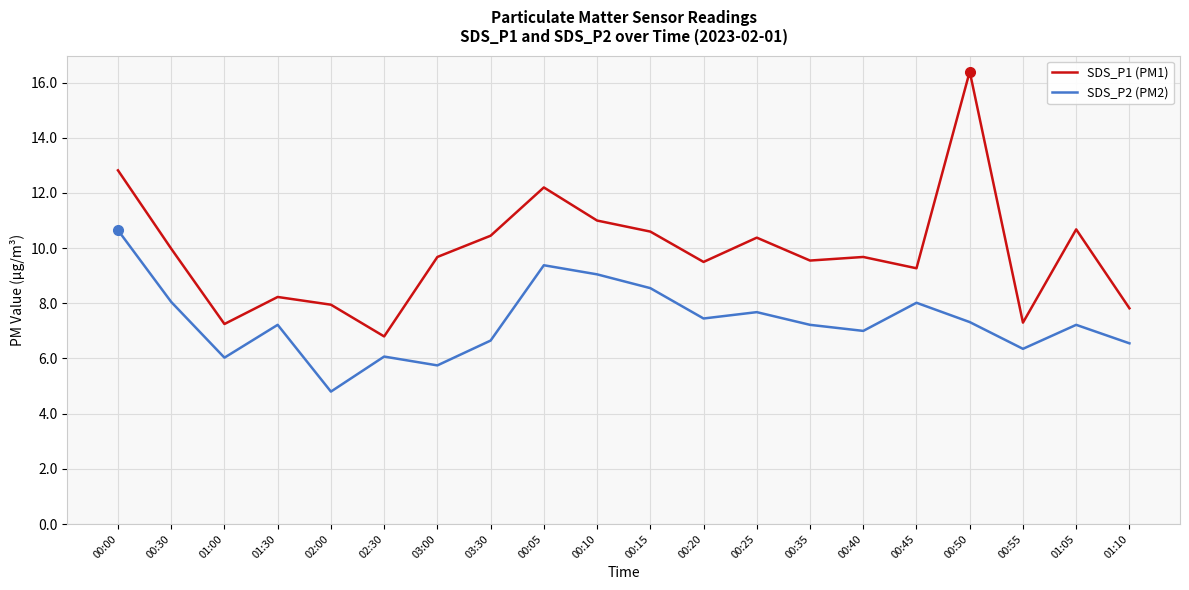

What are all the series names shown in the legend?

SDS_P1 (PM1), SDS_P2 (PM2)